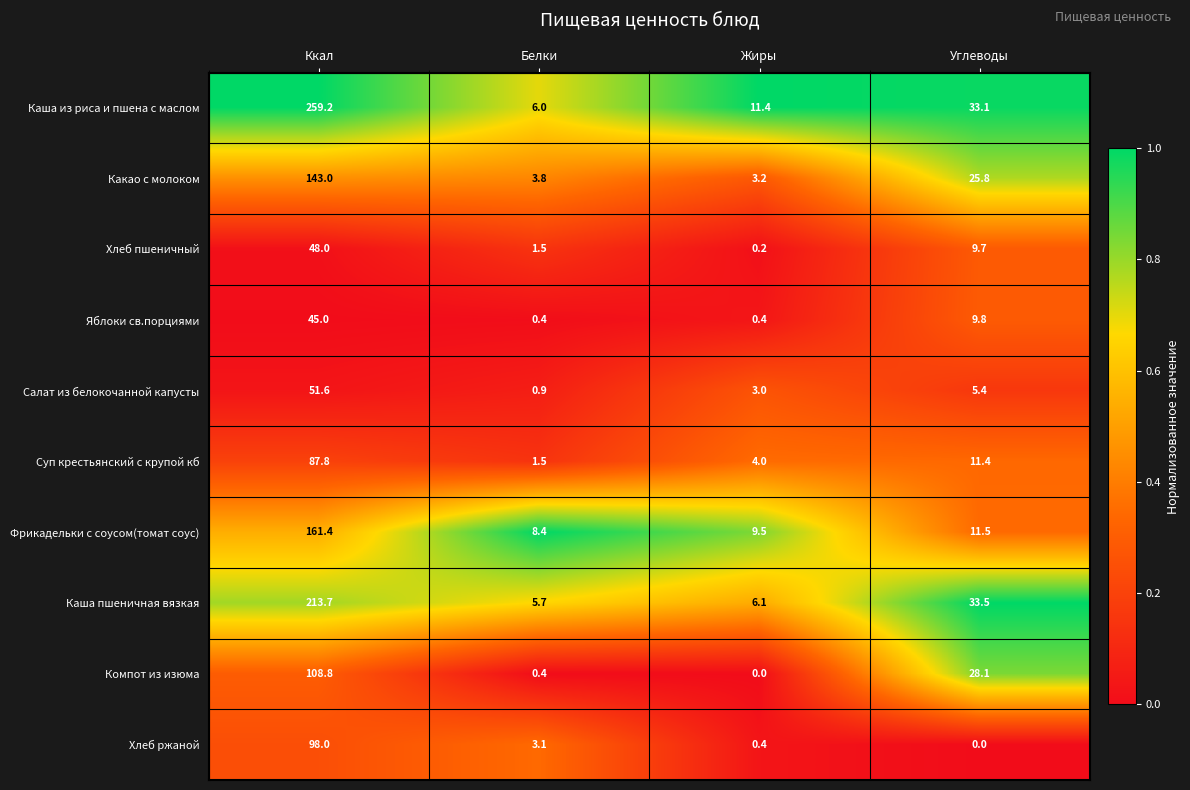

What is the total value across all series at Углеводы?

168.3